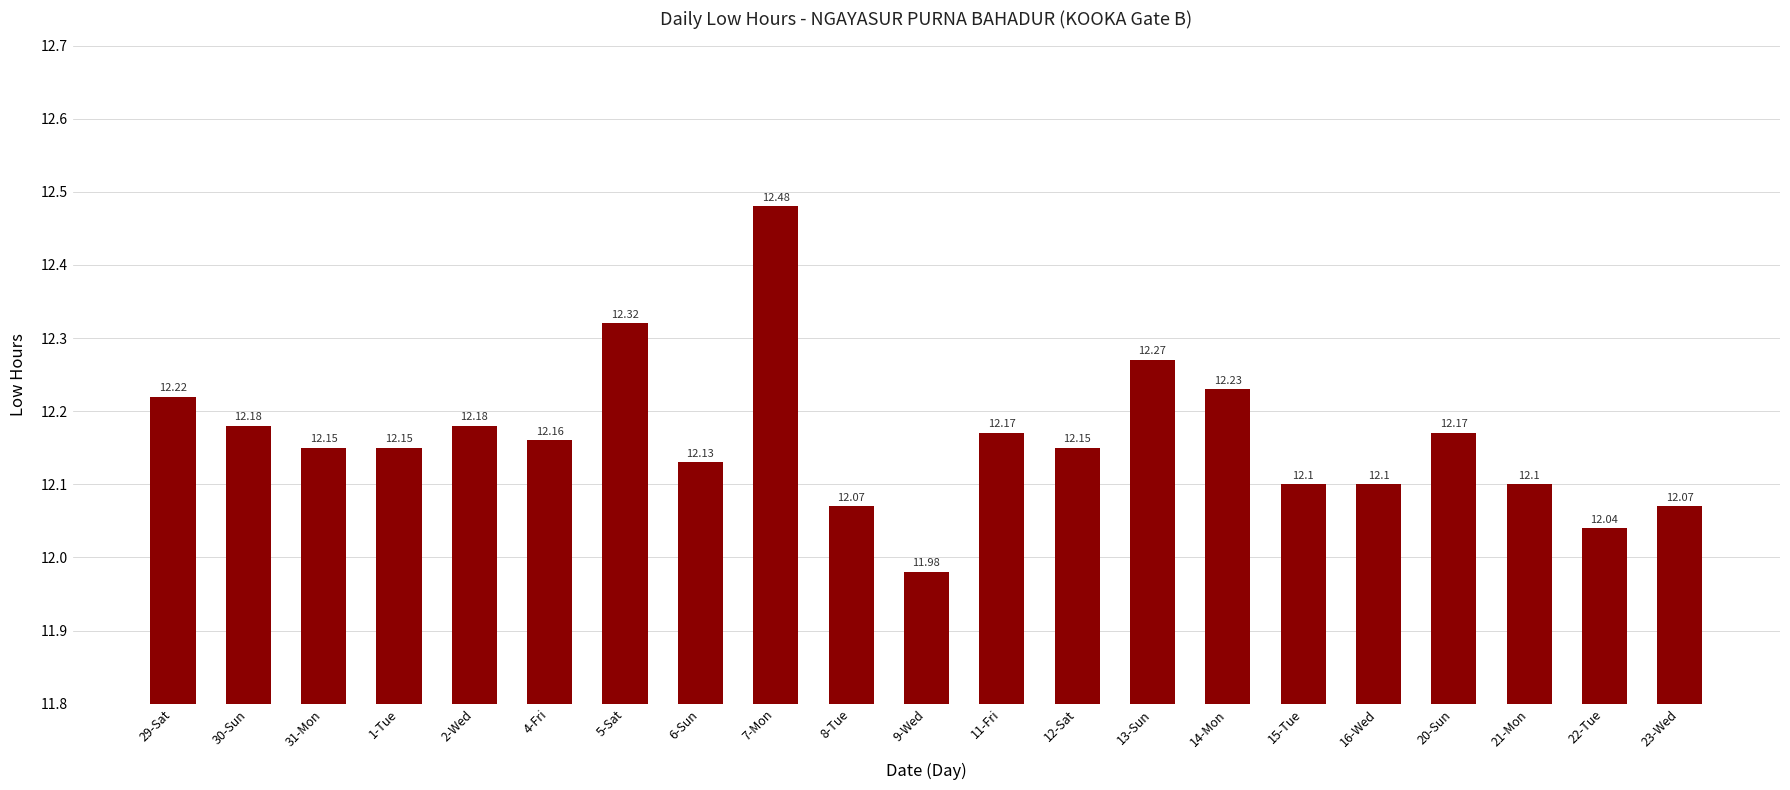

How many data points are less than 12?

1